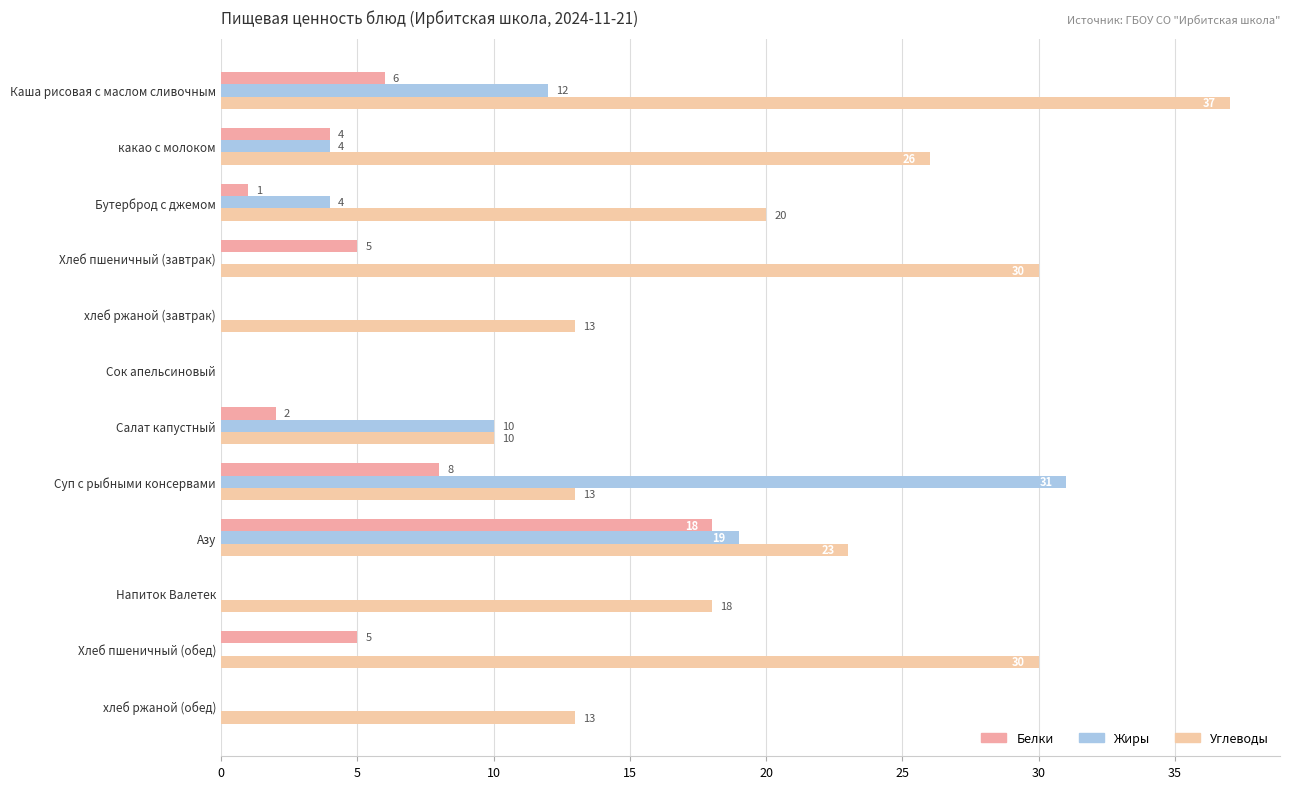

How many categories are shown in the chart?

12